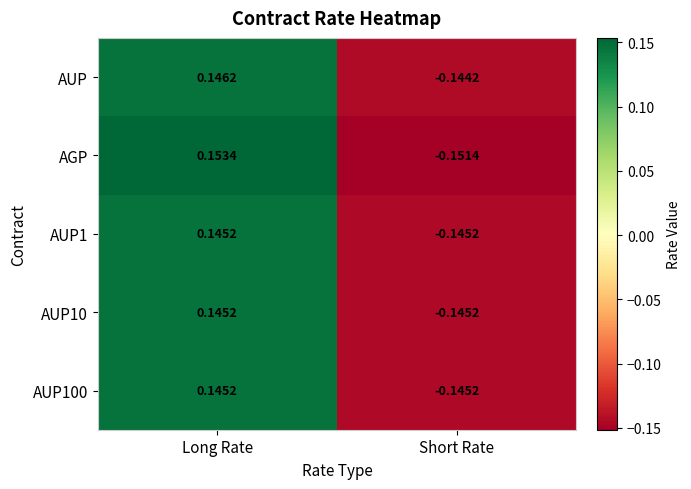

List the labels in order of AUP100 value, smallest first.

Short Rate, Long Rate